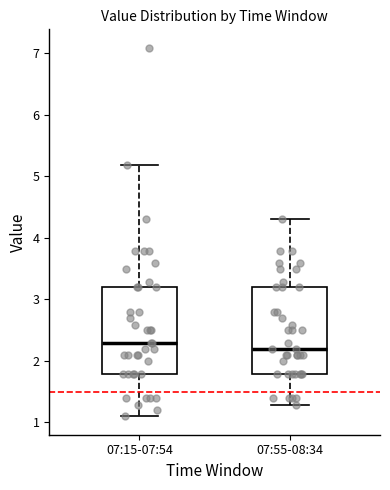

Reading left to right, read every box against the y-axis: the position of its median line, the range the box covers, and the ends of its whiskers. The values are not printed on the chart, so give them approximately, as read against the axis.

07:15-07:54: median 2.3, box 1.8 to 3.2, whiskers 1.1 to 5.2
07:55-08:34: median 2.2, box 1.8 to 3.2, whiskers 1.3 to 4.3